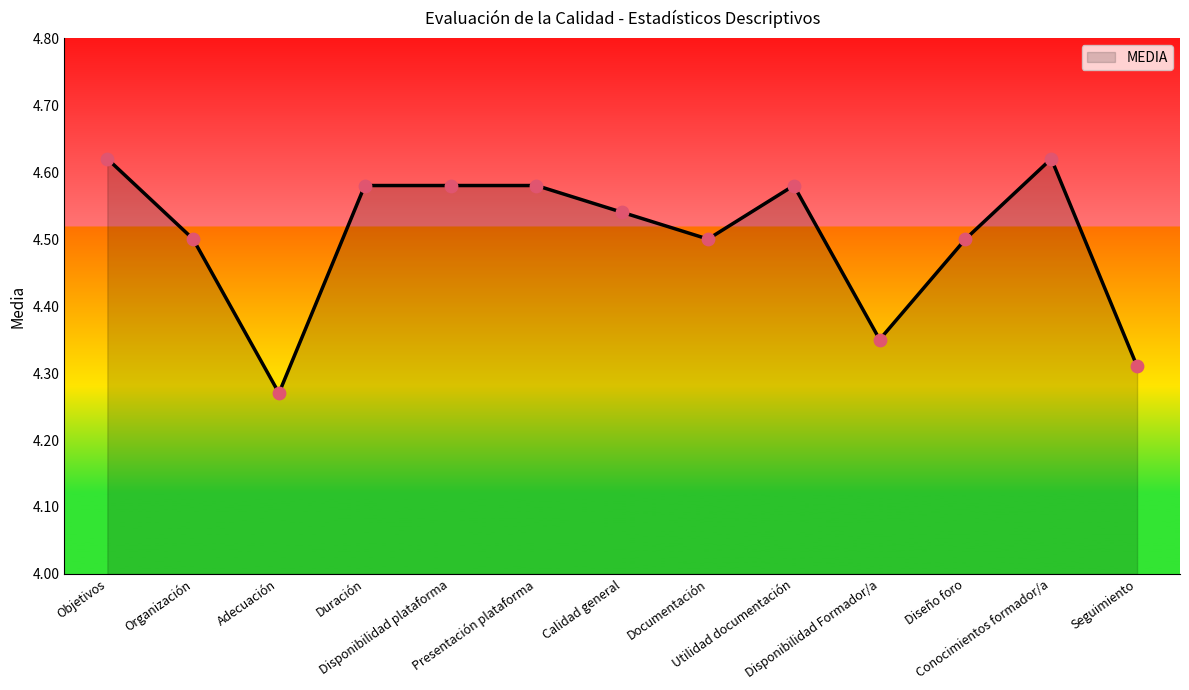

What is the ratio of the value at Disponibilidad plataforma to the value at Adecuación?

1.1